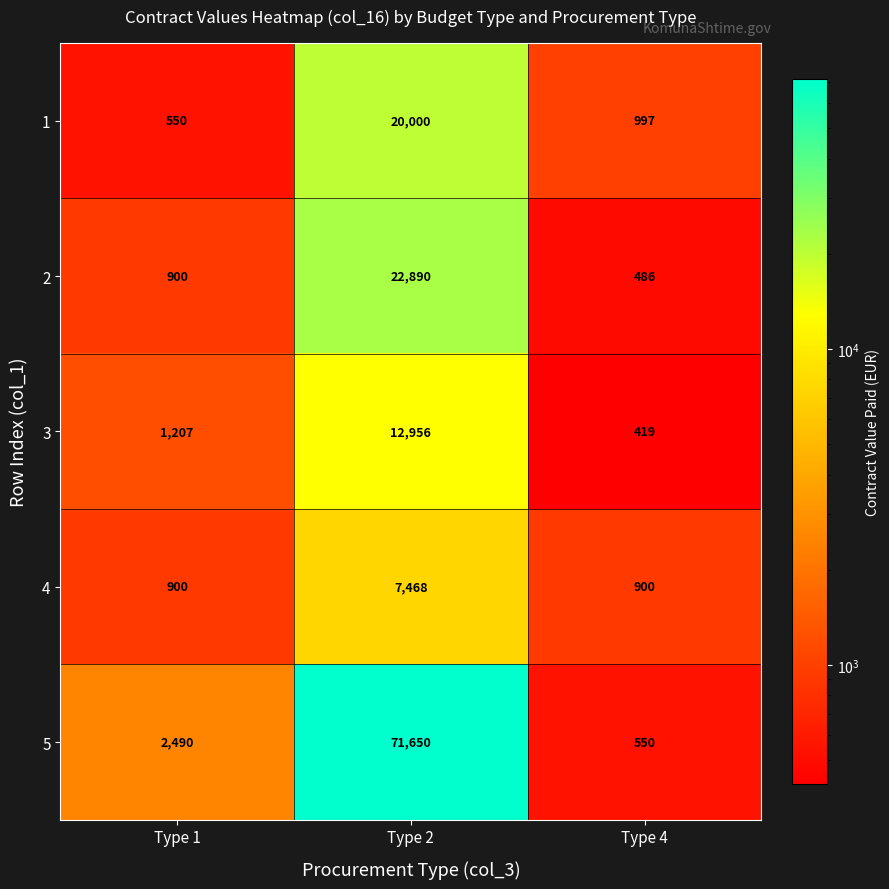

At Type 4, list the series in order from largest to smallest.

1, 4, 5, 2, 3